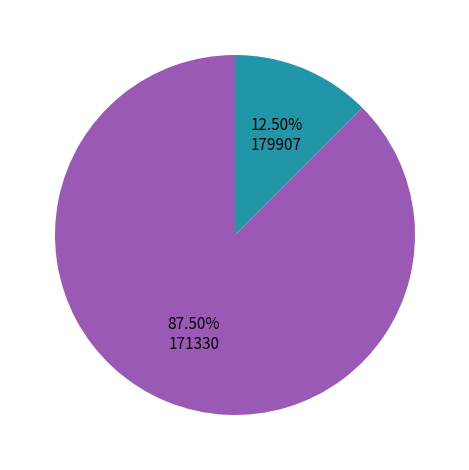

To the nearest percent, what is the combined percentage of 179907 and 171330?

100%